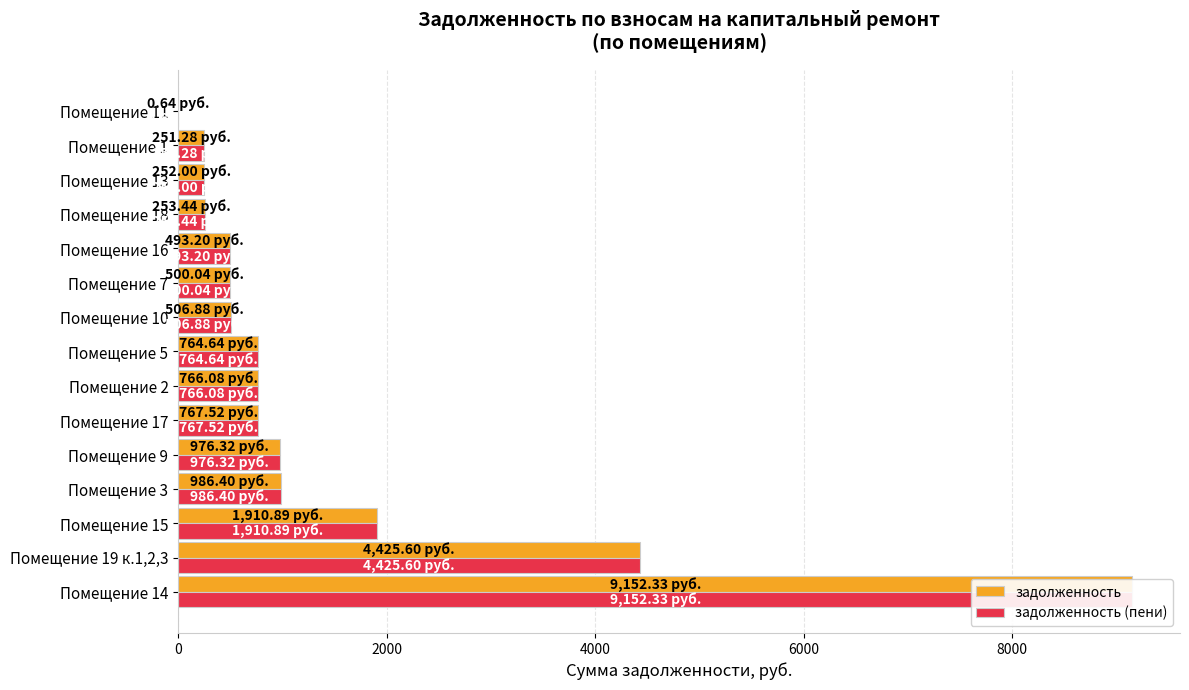

What is the difference between the maximum and second lowest values in the задолженность series?

8901.0